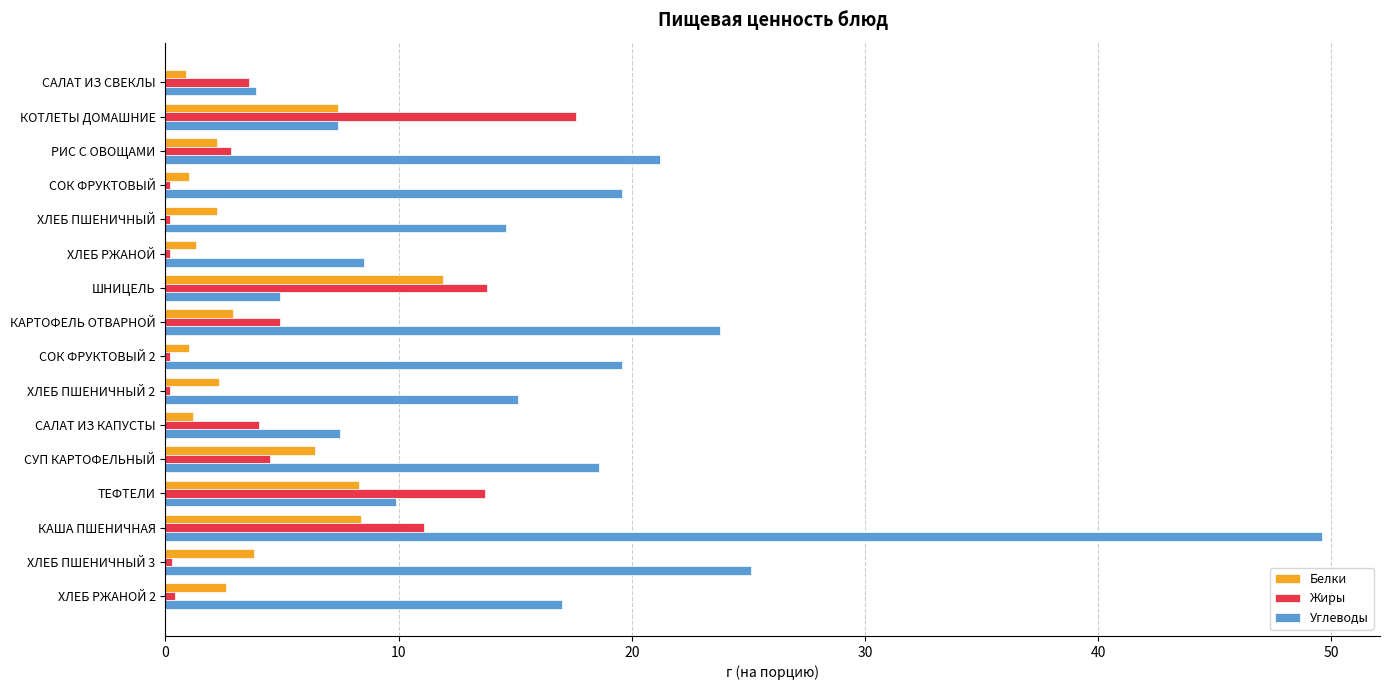

What is the difference between the maximum and second lowest values in the Белки series?

10.9